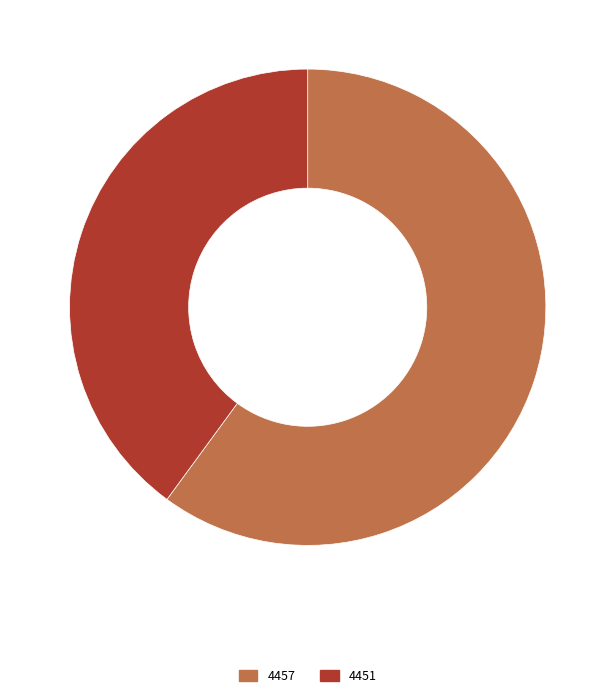

The 4457 slice represents 67% of the pie. True or false?

False